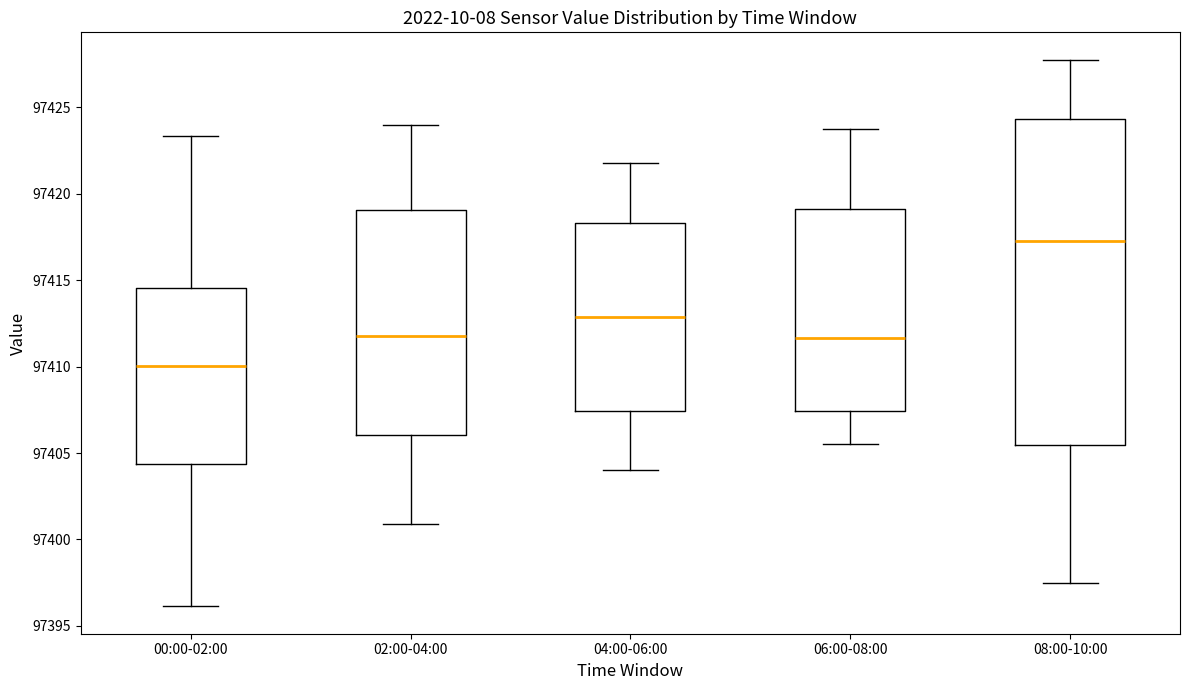

Reading left to right, read every box against the y-axis: the position of its median line, the range the box covers, and the ends of its whiskers. The values are not printed on the chart, so give them approximately, as read against the axis.

00:00-02:00: median 97410.0, box 97404.5 to 97414.5, whiskers 97396.0 to 97423.5
02:00-04:00: median 97412.0, box 97406.0 to 97419.0, whiskers 97401.0 to 97424.0
04:00-06:00: median 97413.0, box 97407.5 to 97418.5, whiskers 97404.0 to 97422.0
06:00-08:00: median 97411.5, box 97407.5 to 97419.0, whiskers 97405.5 to 97424.0
08:00-10:00: median 97417.5, box 97405.5 to 97424.5, whiskers 97397.5 to 97428.0